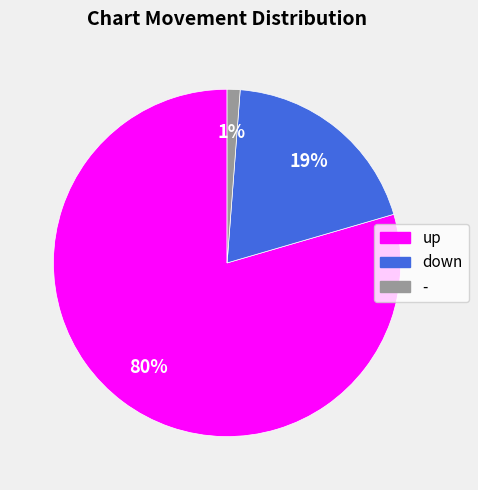

To the nearest percent, what portion does down represent?

19%